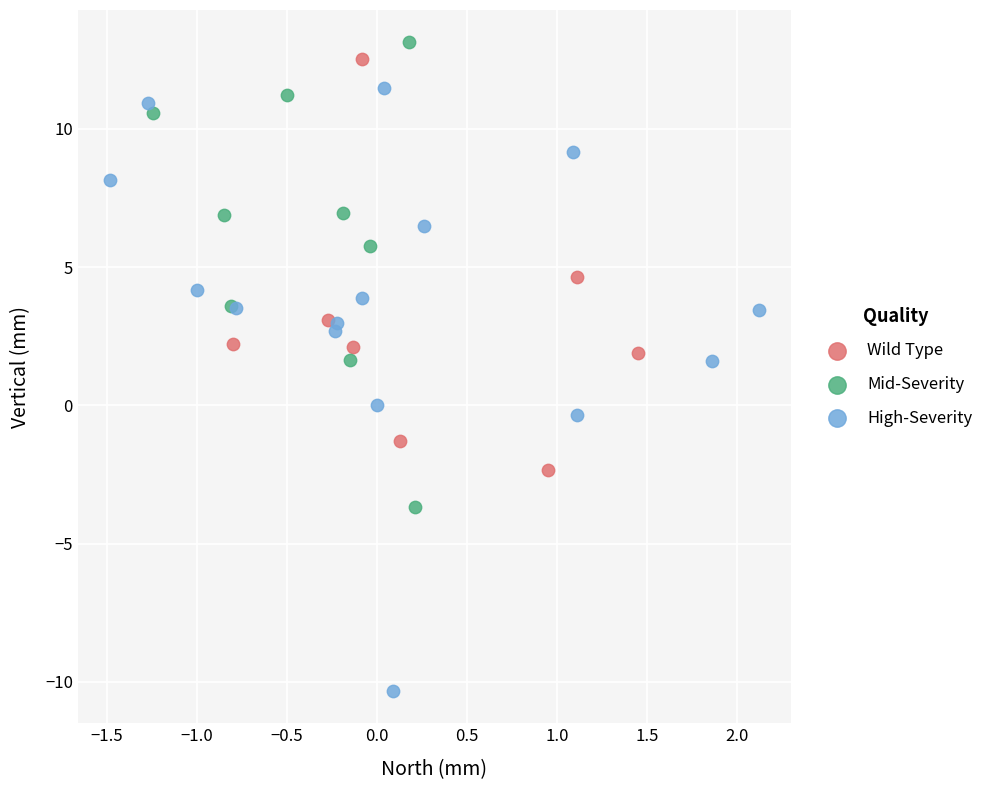

Which series has the widest spread of Y values?

High-Severity